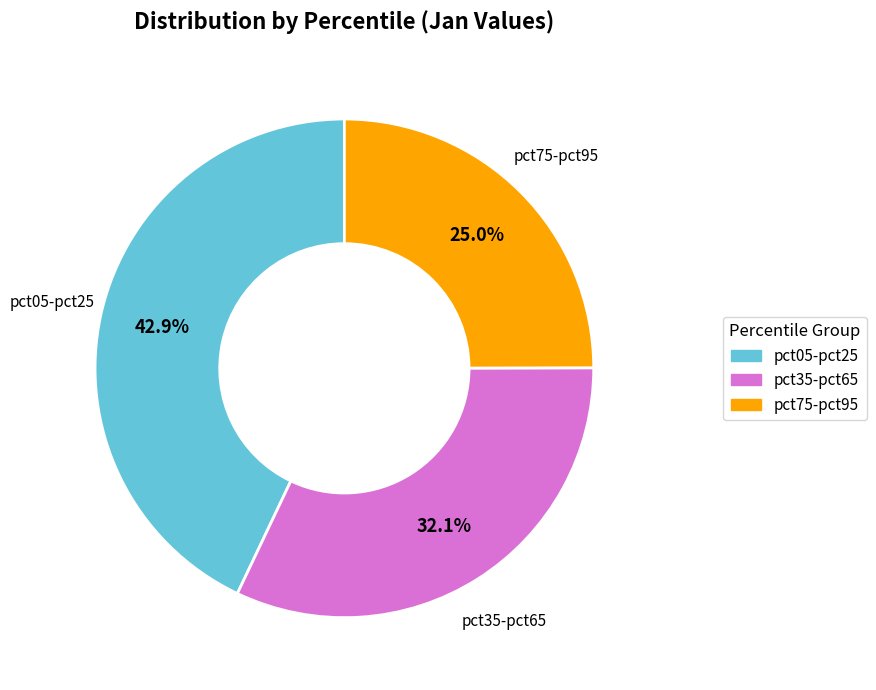

Which slice is the smallest?

pct75-pct95